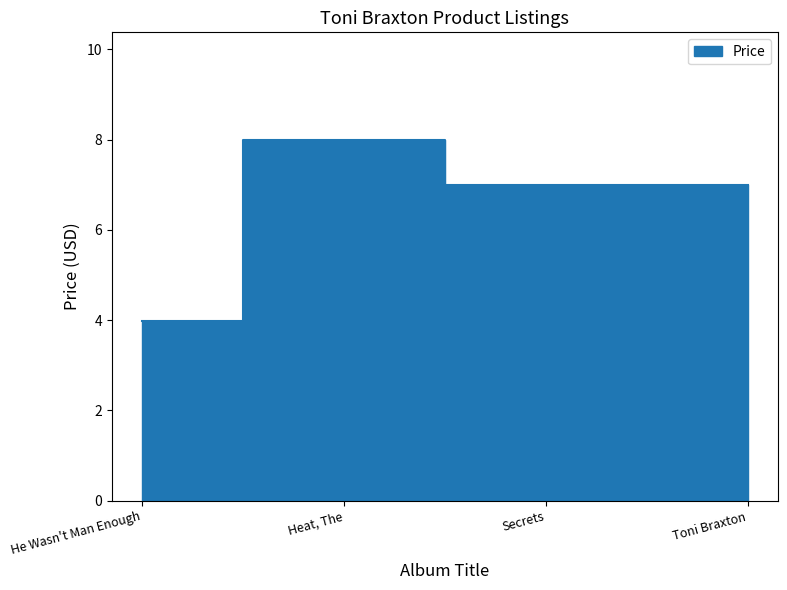

The chart shows a value of 3.2 at Secrets. True or false?

False